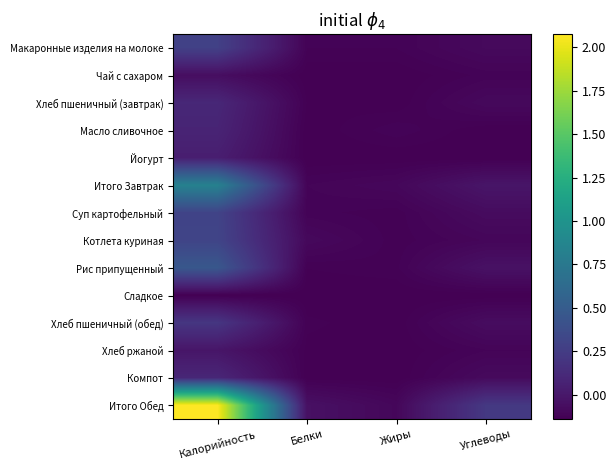

How many series are shown in this chart?

14